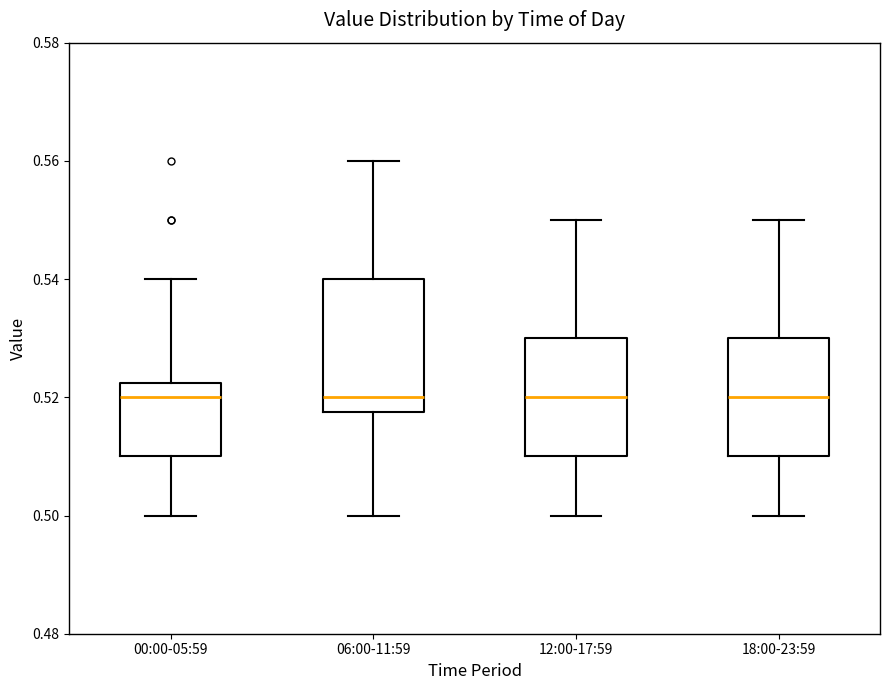

Reading left to right, read every box against the y-axis: the position of its median line, the range the box covers, and the ends of its whiskers. The values are not printed on the chart, so give them approximately, as read against the axis.

00:00-05:59: median 0.520, box 0.510 to 0.522, whiskers 0.500 to 0.540
06:00-11:59: median 0.520, box 0.518 to 0.540, whiskers 0.500 to 0.560
12:00-17:59: median 0.520, box 0.510 to 0.530, whiskers 0.500 to 0.550
18:00-23:59: median 0.520, box 0.510 to 0.530, whiskers 0.500 to 0.550